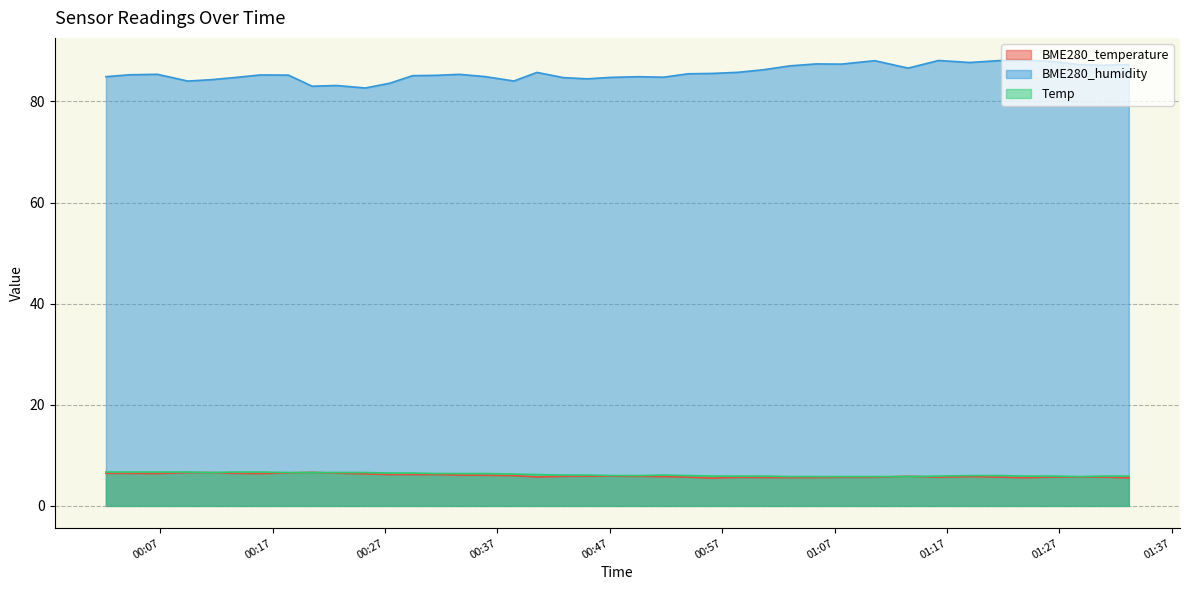

What is the label of the 30th point from the left?

2021/03/28 01:07:36